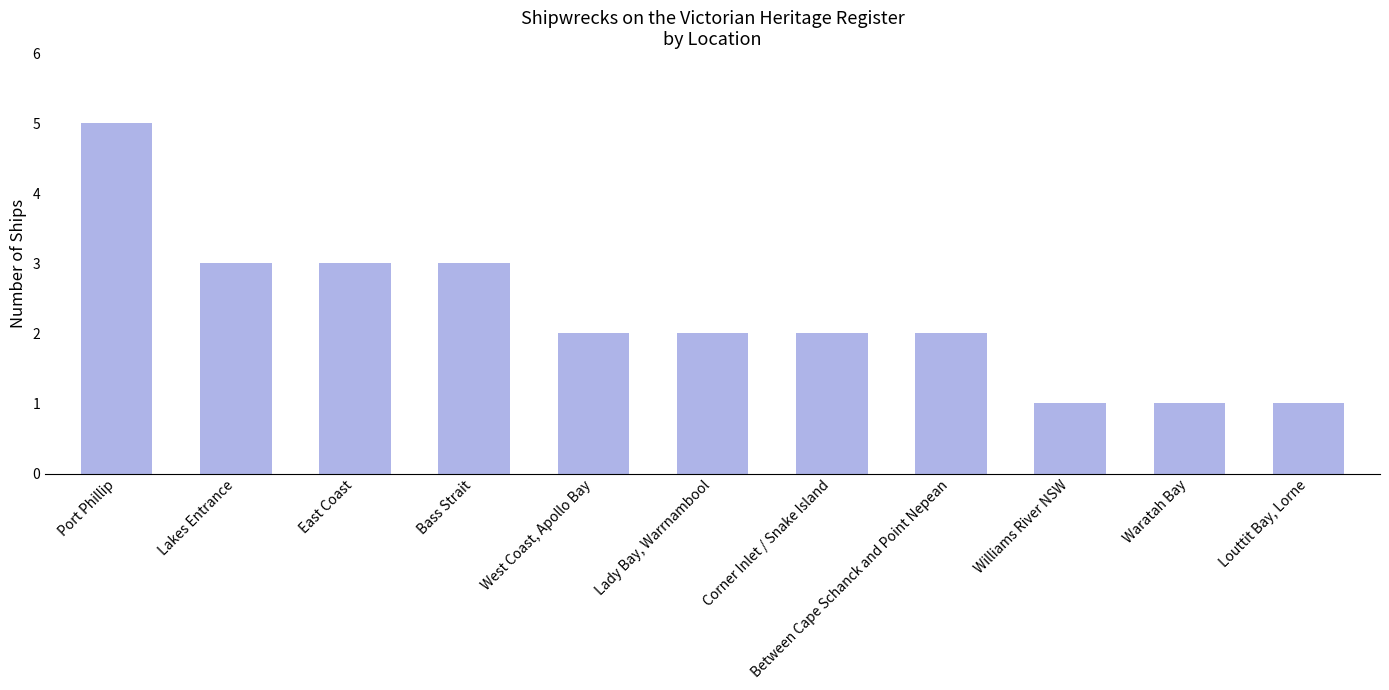

What is the average value?

2